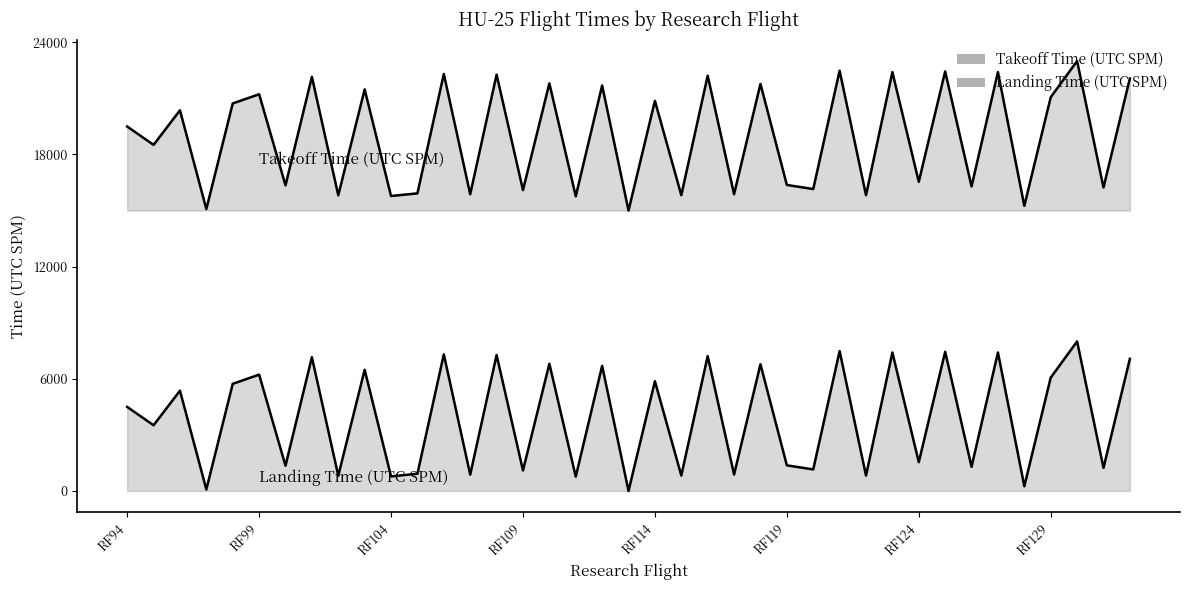

What is the sum of all Landing Time (UTC SPM) values?

153776.4